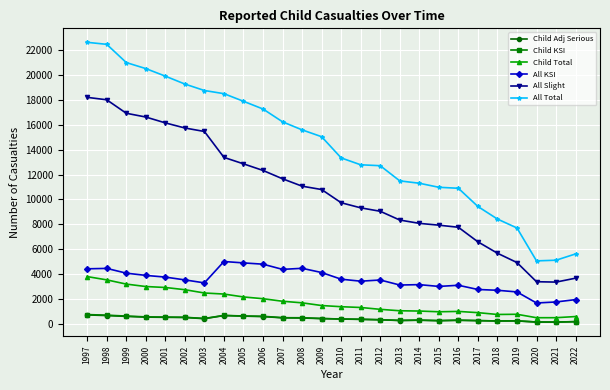

True or false: Child Total has more than 1 interior local peaks.

True